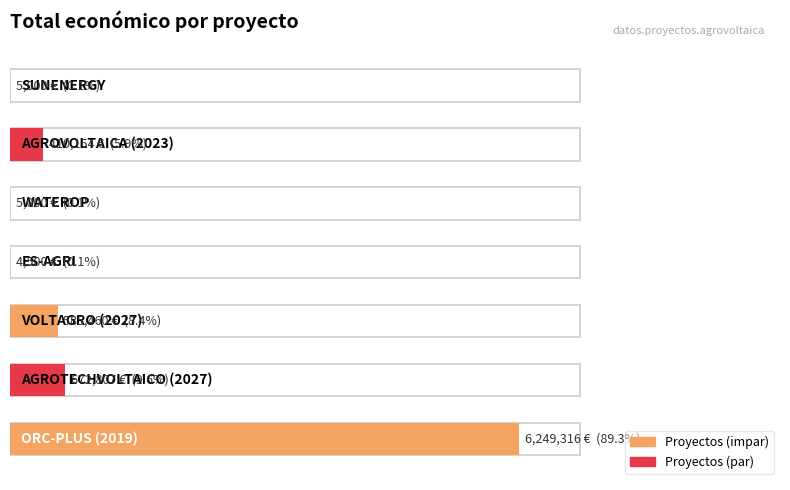

What is the maximum value shown in the chart?

6249316